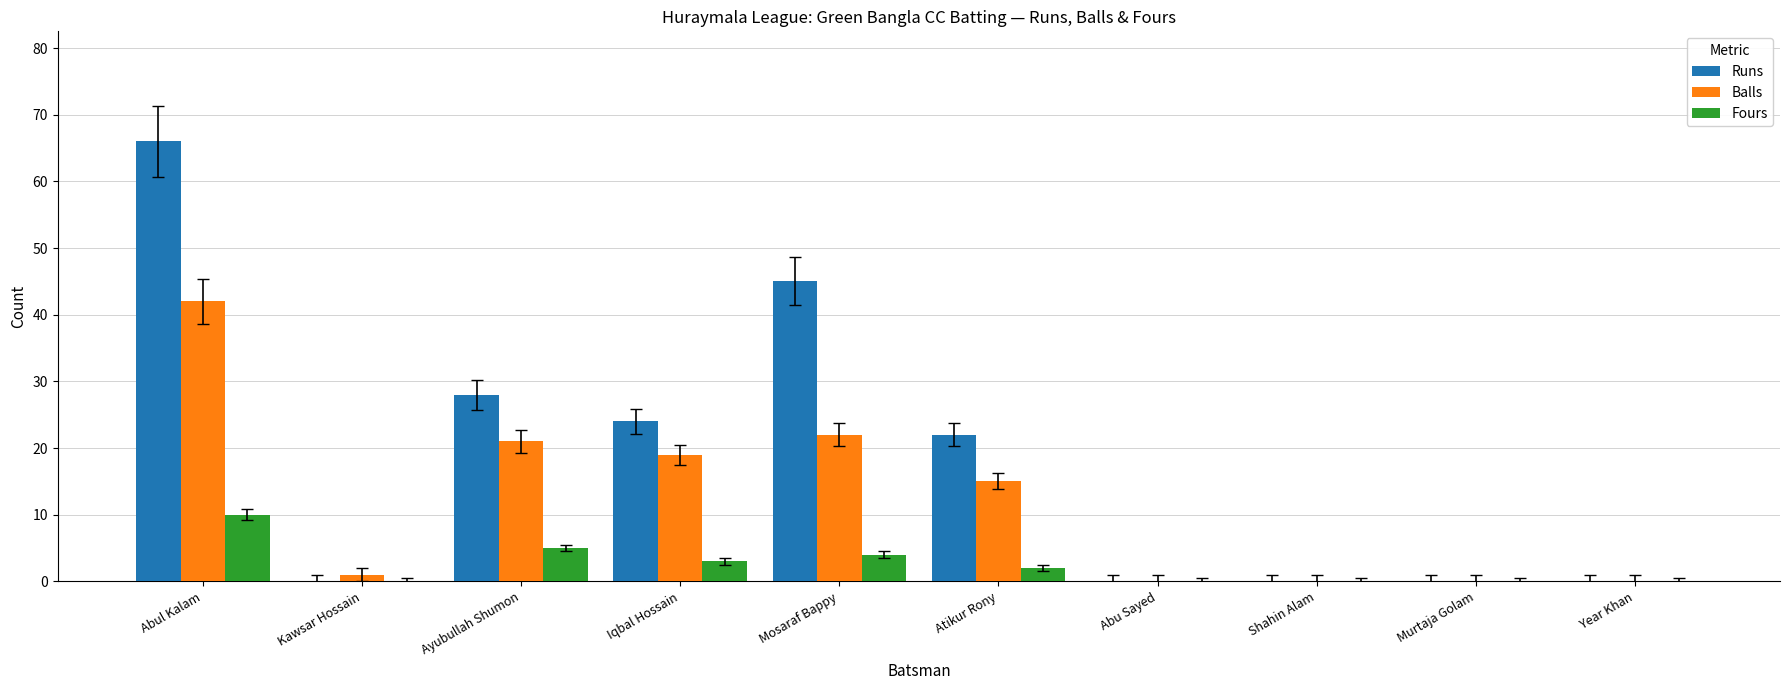

Reading left to right, extract all data points from this chart.

Runs: 66	0	28	24	45	22	0	0	0	0
Balls: 42	1	21	19	22	15	0	0	0	0
Fours: 10	0	5	3	4	2	0	0	0	0